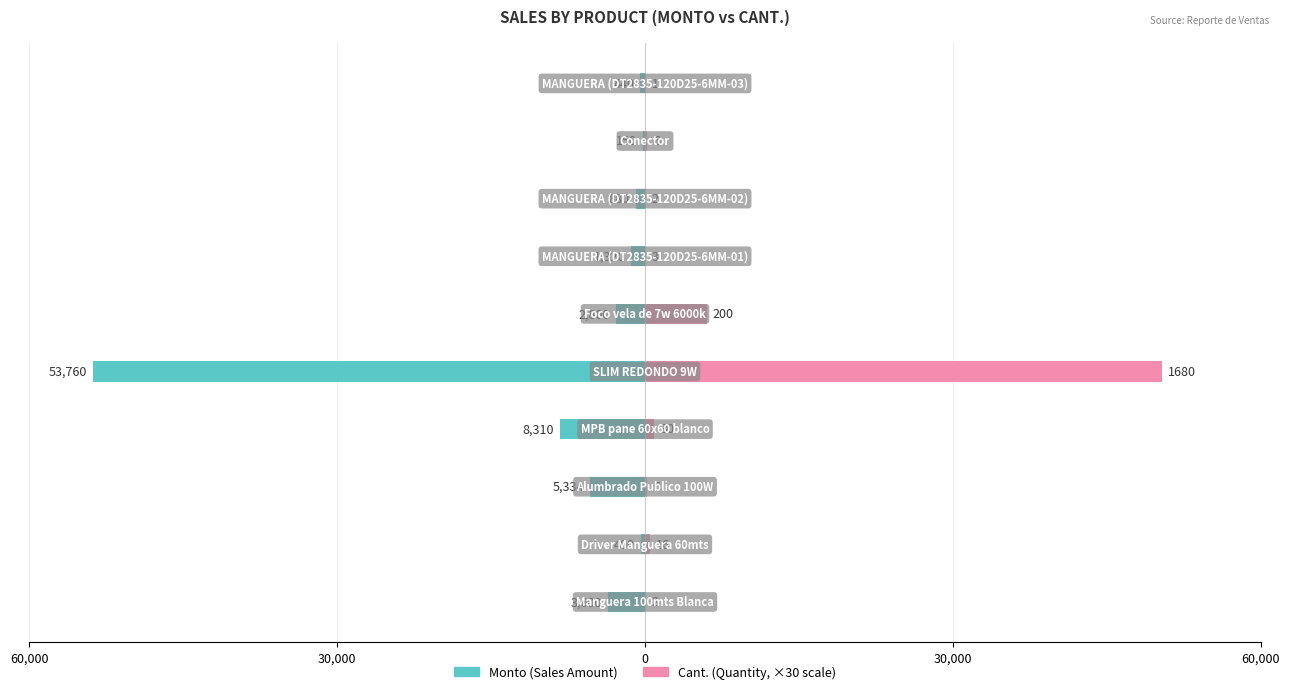

Which series changed the most between 0 and 6?

Monto (Sales Amount)